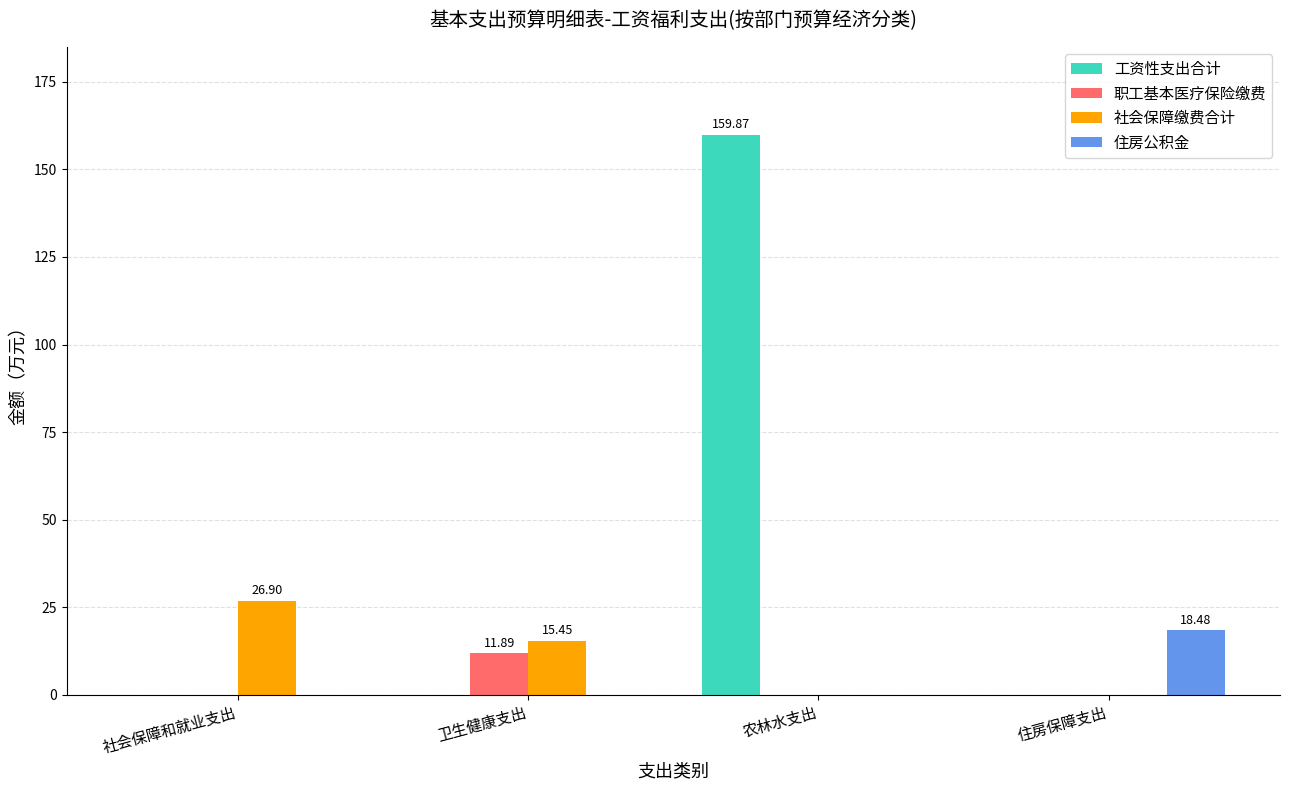

Between 卫生健康支出 and 农林水支出, which series saw the biggest shift?

工资性支出合计